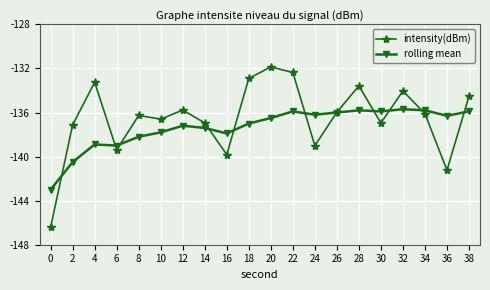

Which series has the largest total across all categories?

intensity(dBm)